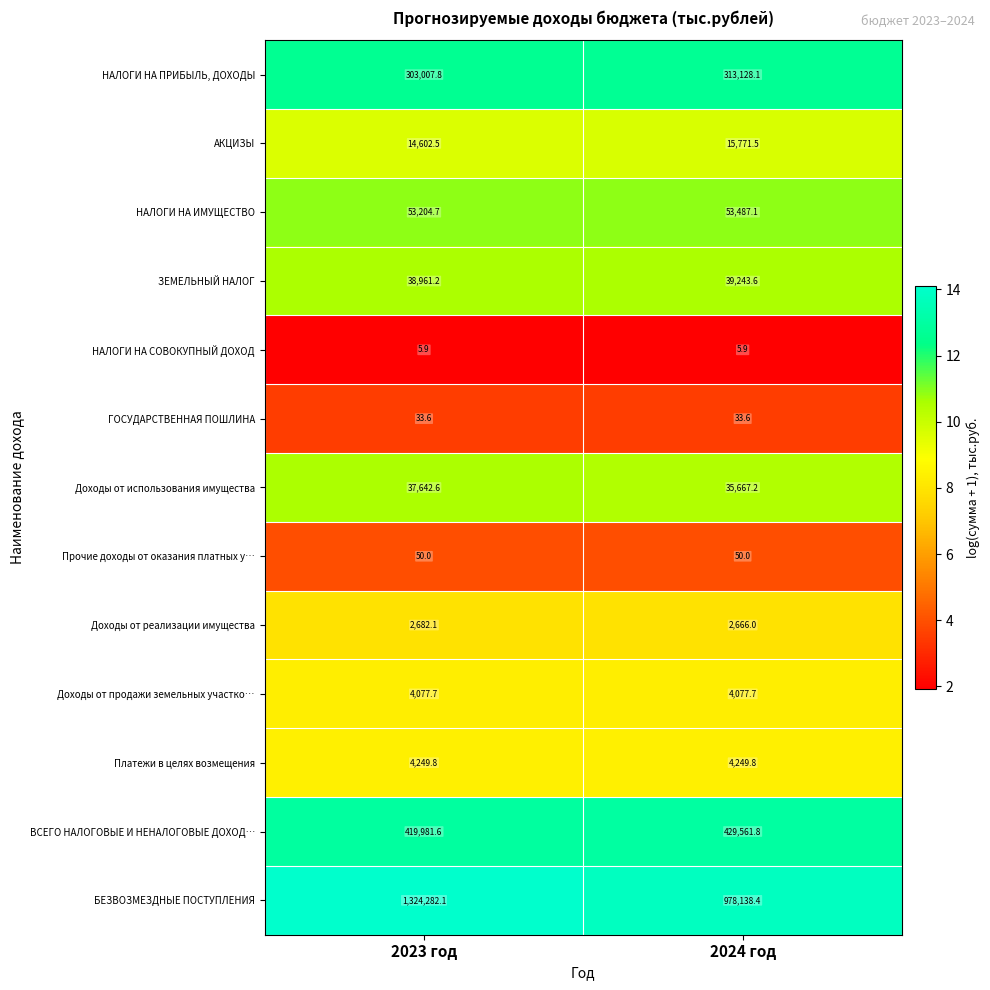

Reading left to right, transcribe all the data shown in this chart.

НАЛОГИ НА ПРИБЫЛЬ, ДОХОДЫ: 2023 год=303007.8	2024 год=313128.1
АКЦИЗЫ: 2023 год=14602.5	2024 год=15771.5
НАЛОГИ НА ИМУЩЕСТВО: 2023 год=53204.7	2024 год=53487.1
ЗЕМЕЛЬНЫЙ НАЛОГ: 2023 год=38961.2	2024 год=39243.6
НАЛОГИ НА СОВОКУПНЫЙ ДОХОД: 2023 год=5.9	2024 год=5.9
ГОСУДАРСТВЕННАЯ ПОШЛИНА: 2023 год=33.6	2024 год=33.6
Доходы от использования имущества: 2023 год=37642.6	2024 год=35667.2
Прочие доходы от оказания платных у…: 2023 год=50.0	2024 год=50.0
Доходы от реализации имущества: 2023 год=2682.1	2024 год=2666.0
Доходы от продажи земельных участко…: 2023 год=4077.7	2024 год=4077.7
Платежи в целях возмещения: 2023 год=4249.8	2024 год=4249.8
ВСЕГО НАЛОГОВЫЕ И НЕНАЛОГОВЫЕ ДОХОД…: 2023 год=419981.6	2024 год=429561.8
БЕЗВОЗМЕЗДНЫЕ ПОСТУПЛЕНИЯ: 2023 год=1324282.1	2024 год=978138.4